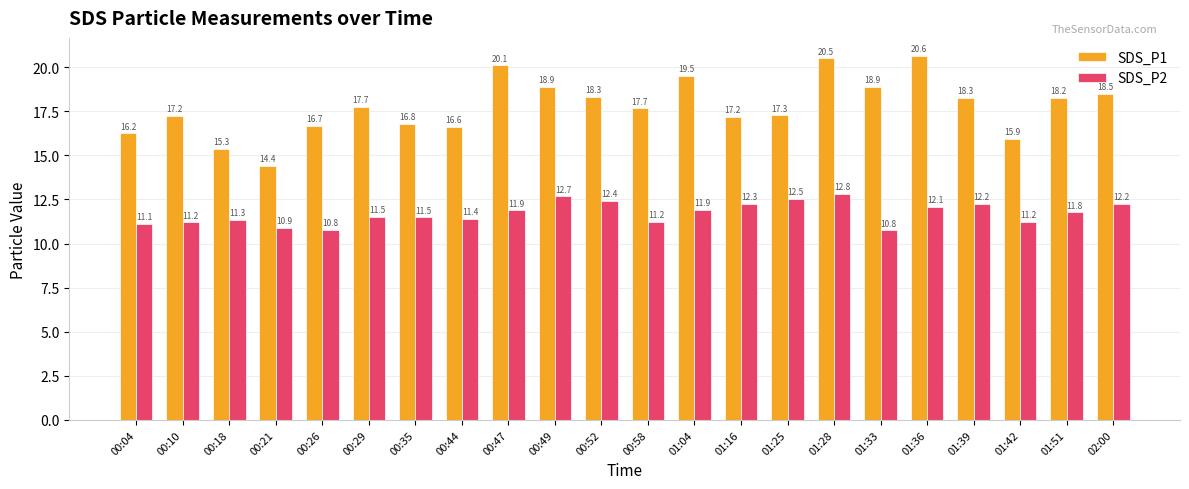

Which category has the highest value in the SDS_P1 series?

01:36